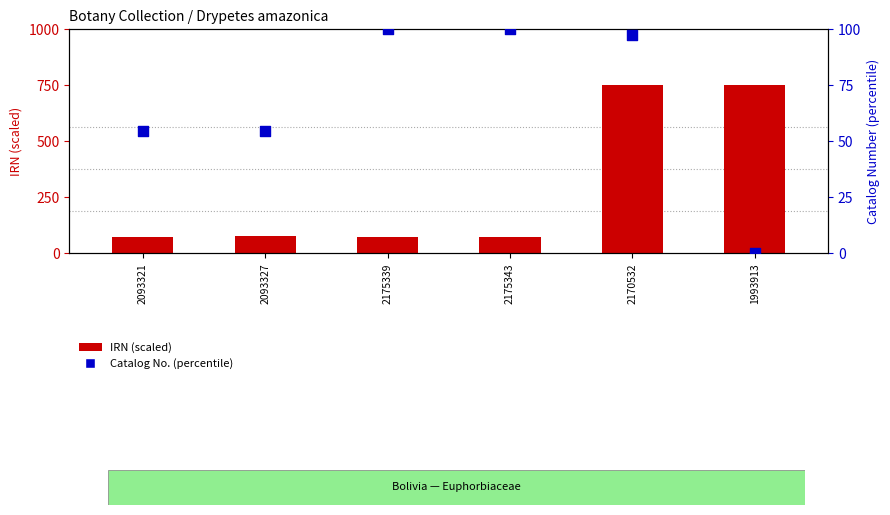

Which series contains the lowest Y value?

Catalog No. (percentile)